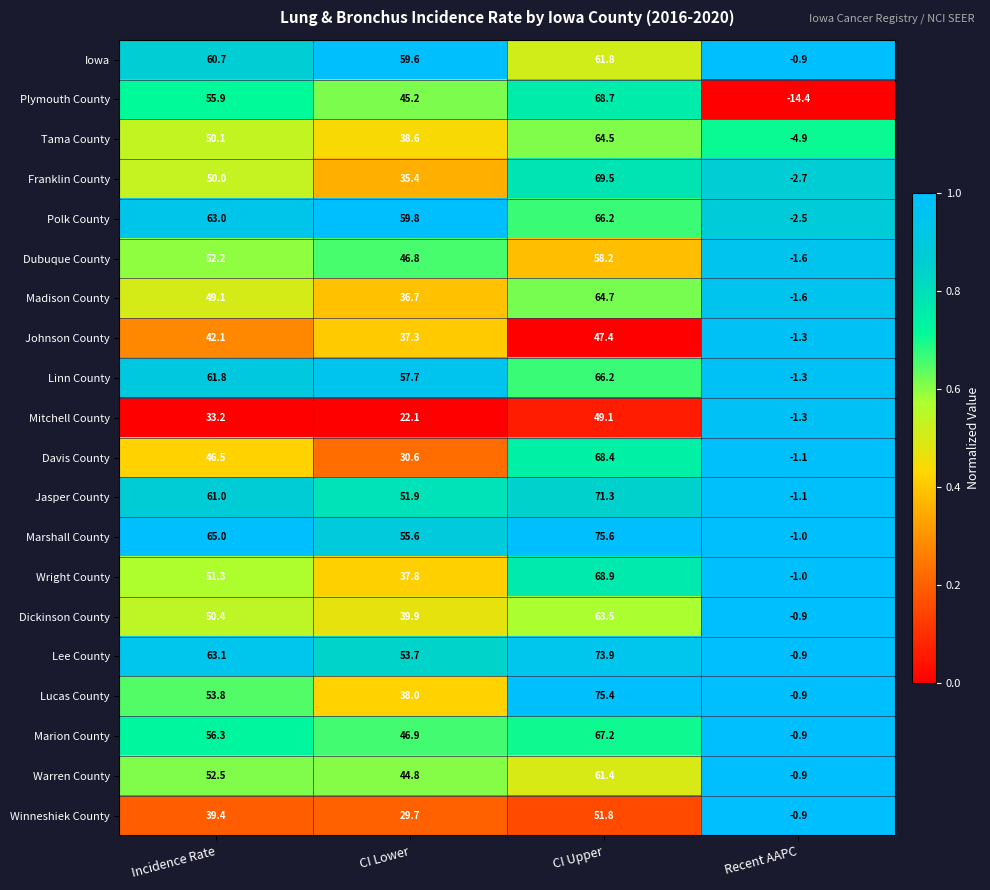

The value of Franklin County at CI Upper is 20.7. True or false?

False